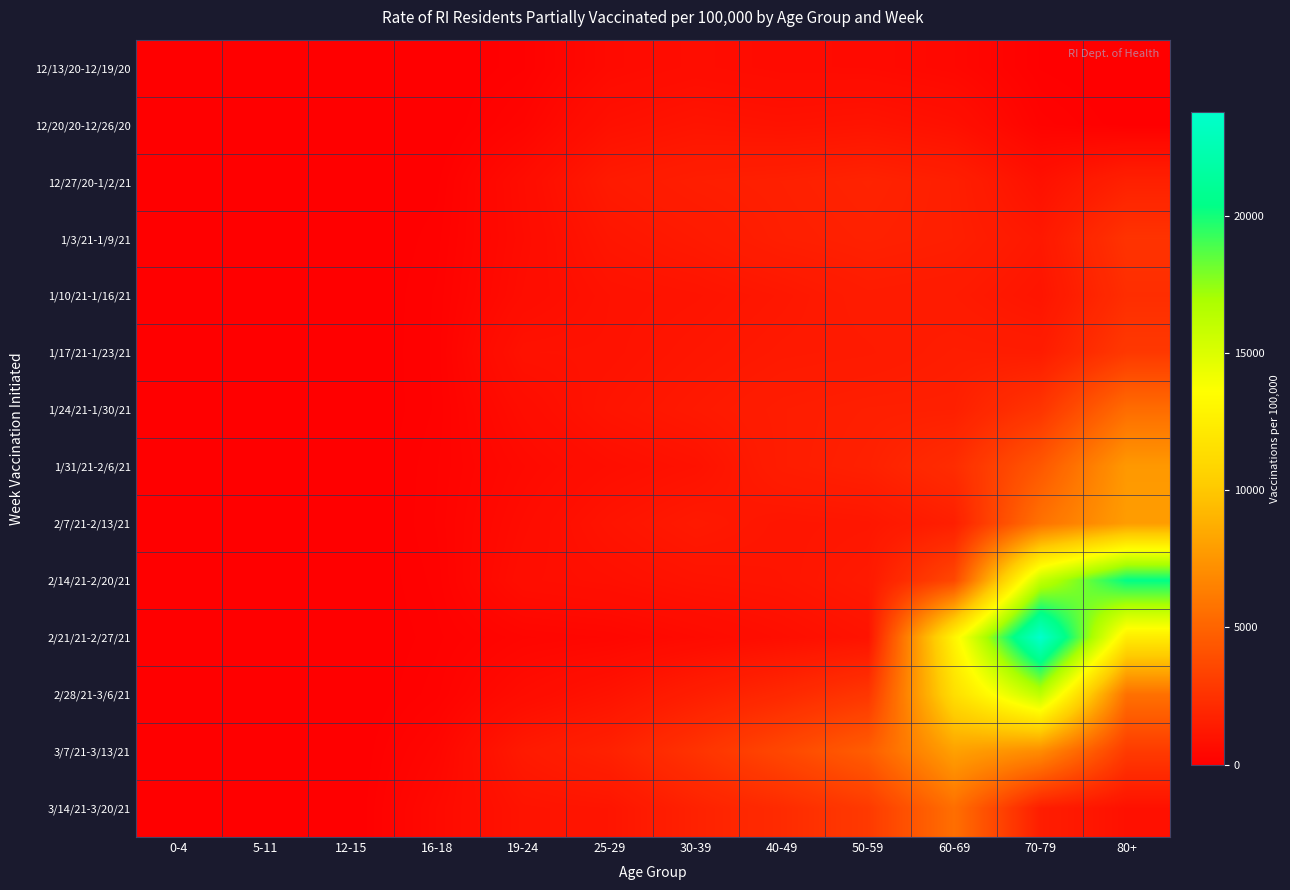

List the series in order of their peak value, highest first.

2/21/21-2/27/21, 2/14/21-2/20/21, 2/28/21-3/6/21, 3/7/21-3/13/21, 2/7/21-2/13/21, 1/31/21-2/6/21, 3/14/21-3/20/21, 1/24/21-1/30/21, 1/17/21-1/23/21, 1/3/21-1/9/21, 1/10/21-1/16/21, 12/27/20-1/2/21, 12/20/20-12/26/20, 12/13/20-12/19/20